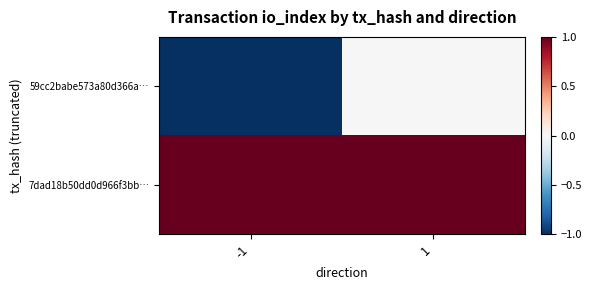

Which series has the largest total across all categories?

7dad18b50dd0d966f3bb…